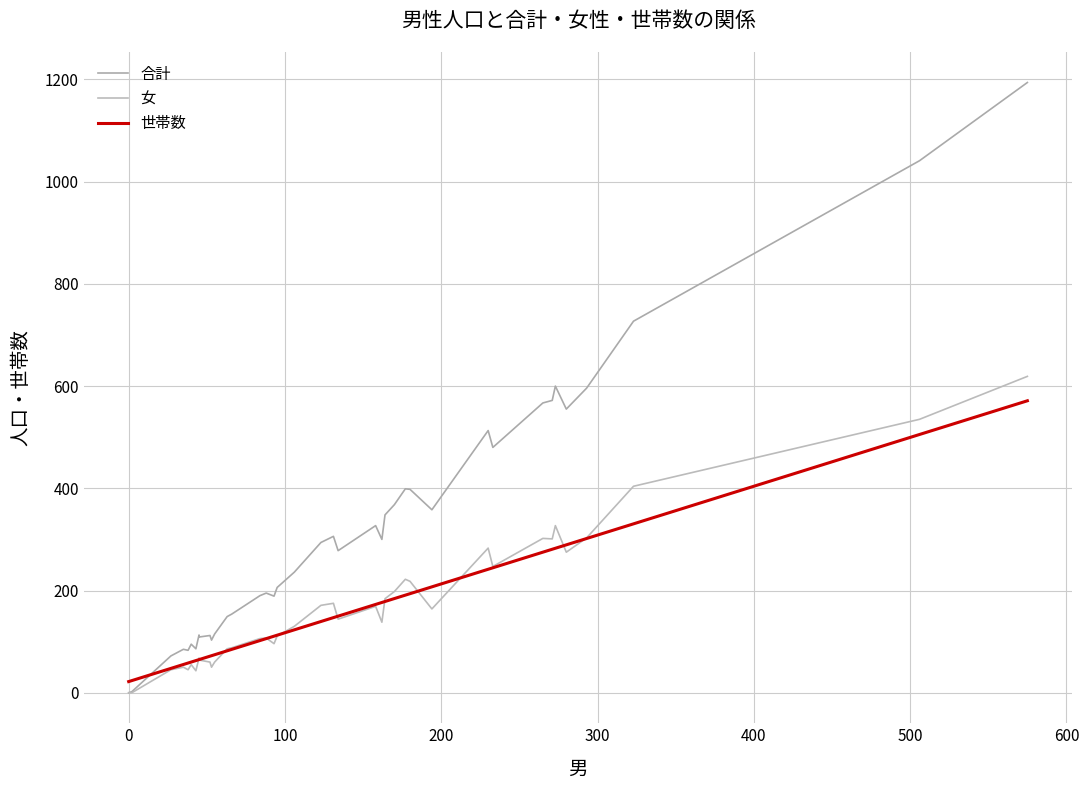

Between 11 and 17, which series saw the biggest shift?

合計